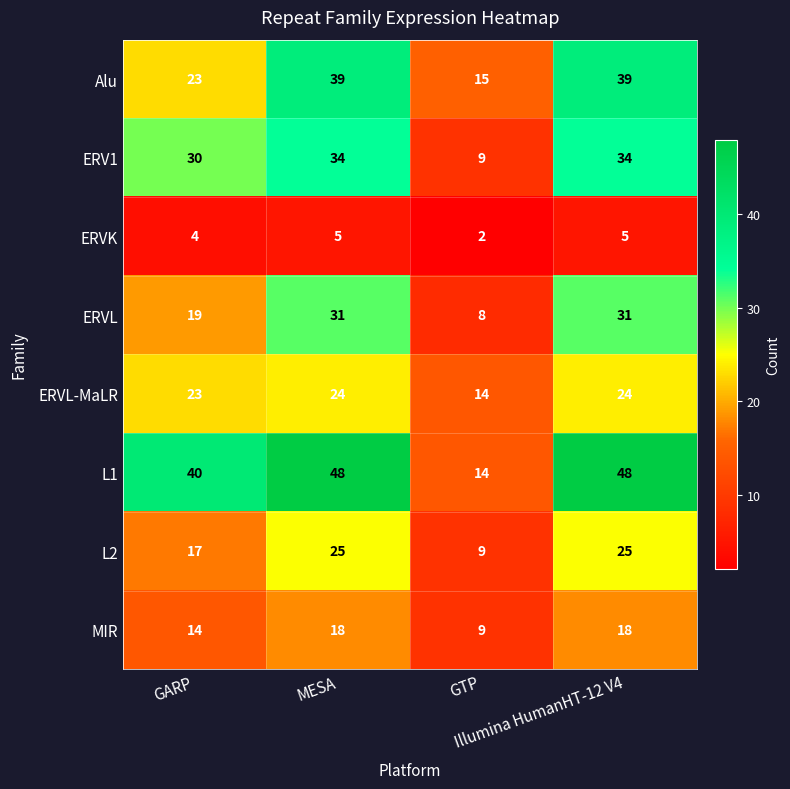

Which series has the largest range (max minus min)?

L1